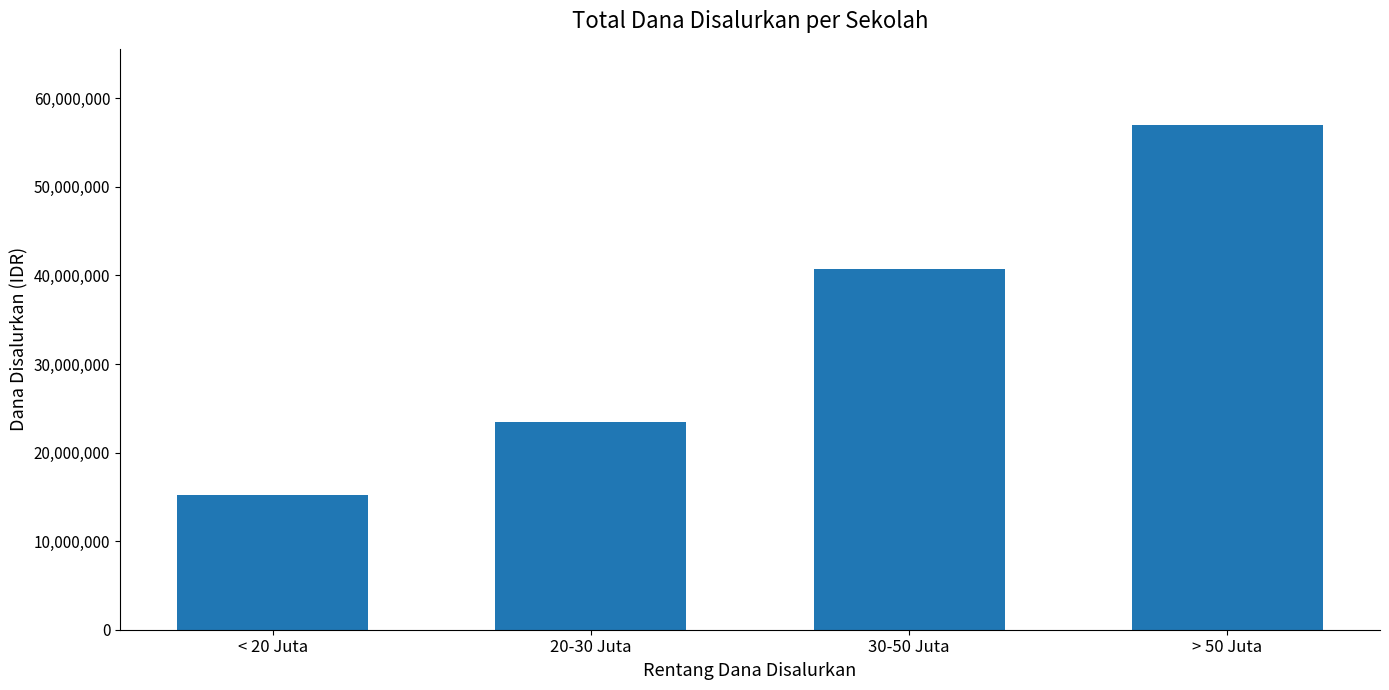

List the labels in order of value, smallest first.

< 20 Juta, 20-30 Juta, 30-50 Juta, > 50 Juta